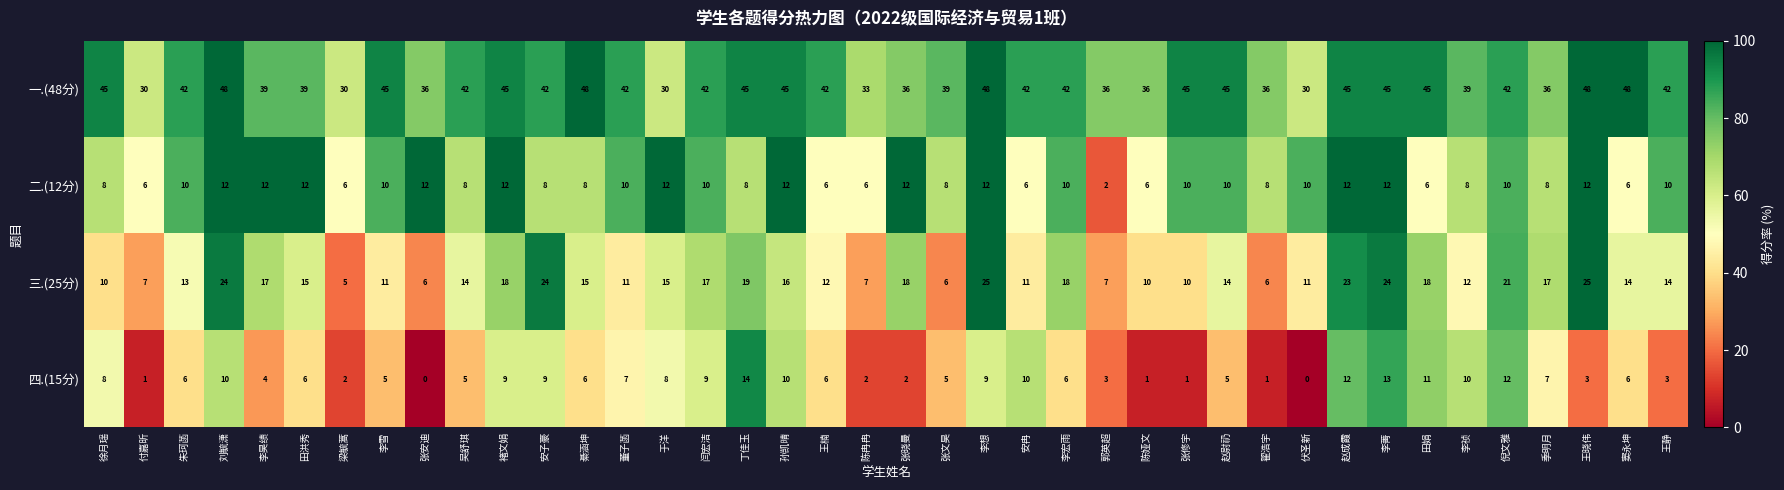

True or false: 一.(48分) has a value of 81.2 at 田洪秀.

True